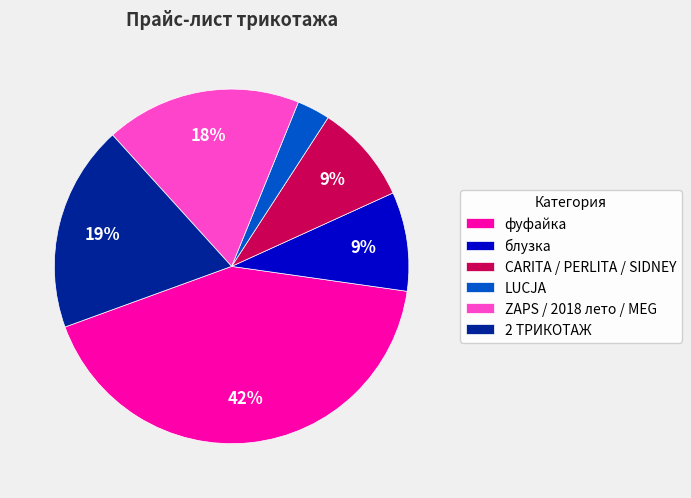

The 2 ТРИКОТАЖ slice represents 19% of the pie. True or false?

True